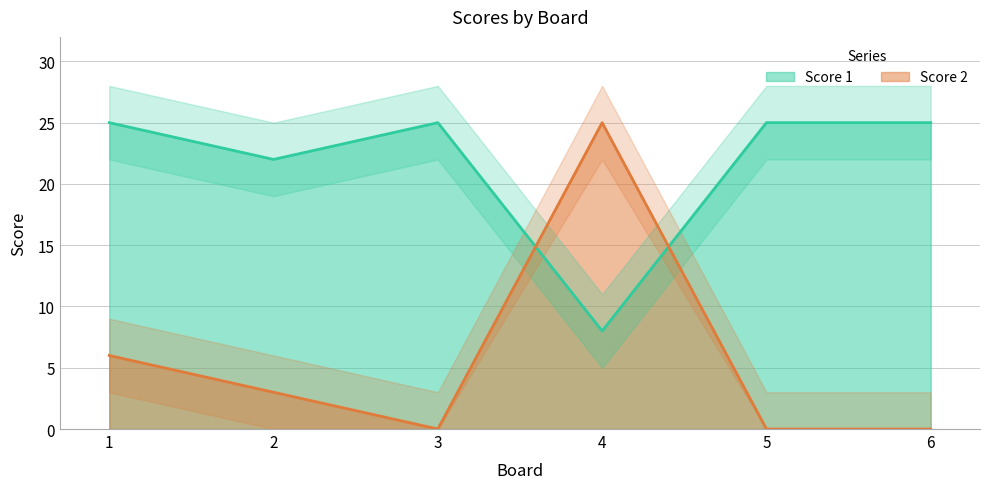

How many values in the Score 1 series are below 25?

2